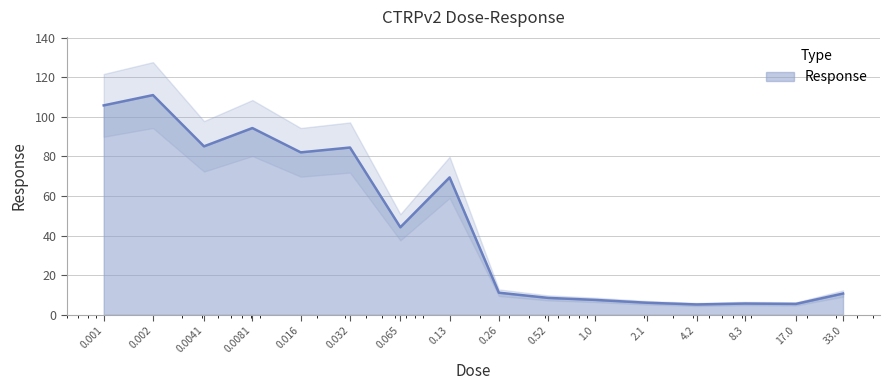

What is the change in value from 0.002 to 0.13?

-41.6